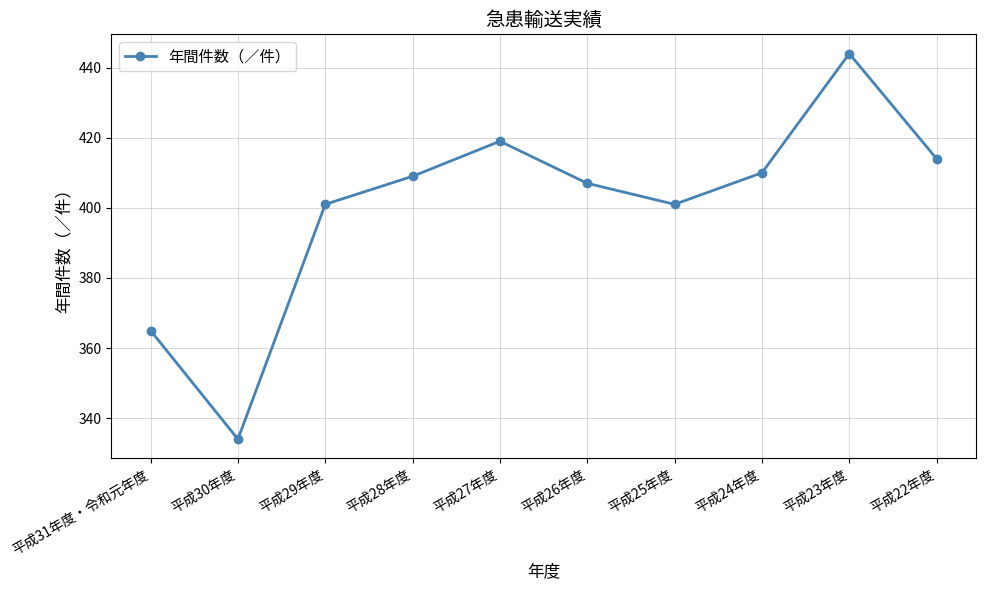

How many interior local valleys (lower than both neighbors) does the data have?

2